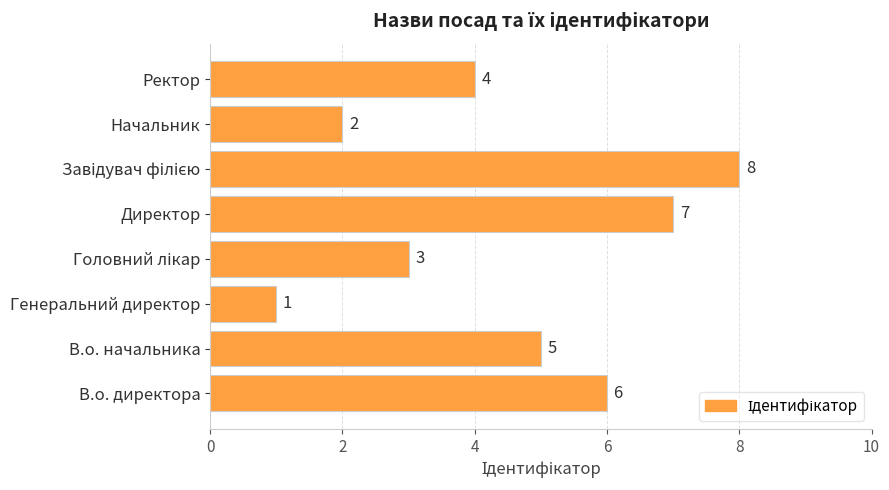

Where is the data nearest to the value 4?

Ректор